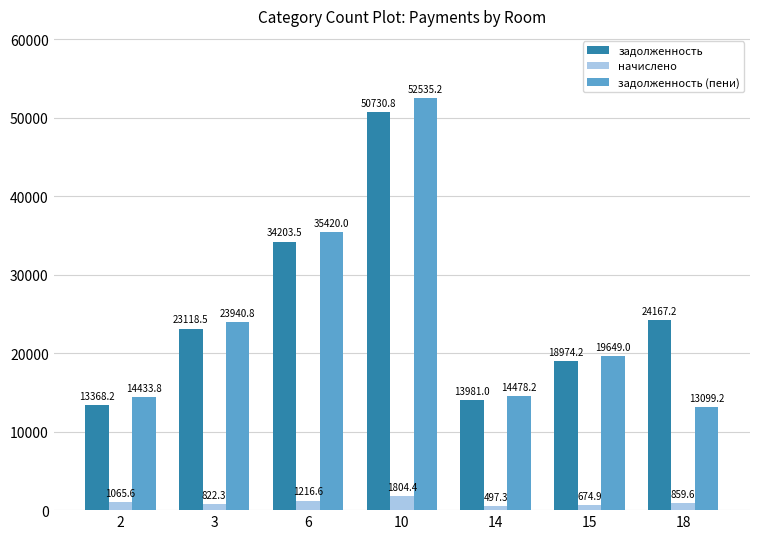

Where does the задолженность (пени) series first go above 19649?

3